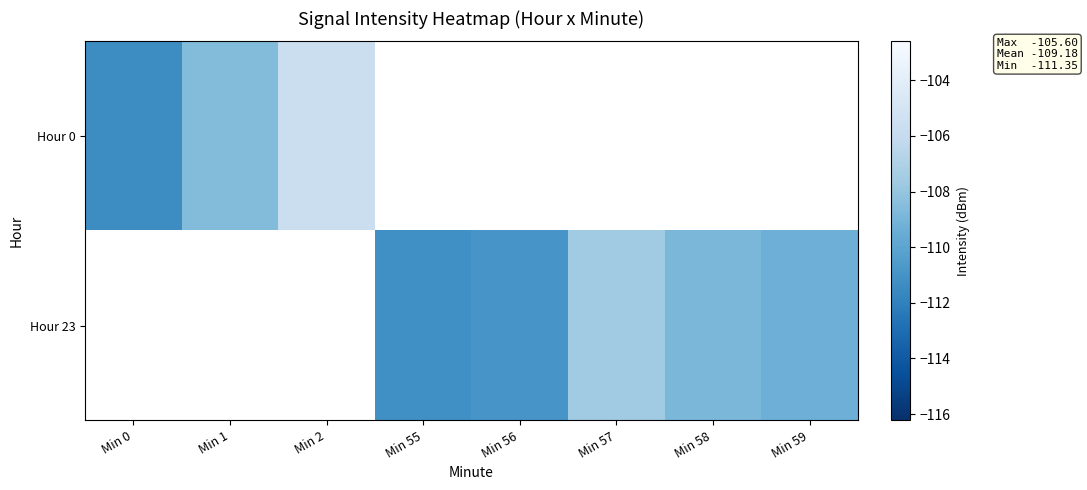

Where is Hour 0 nearest to the value -108?

Min 1